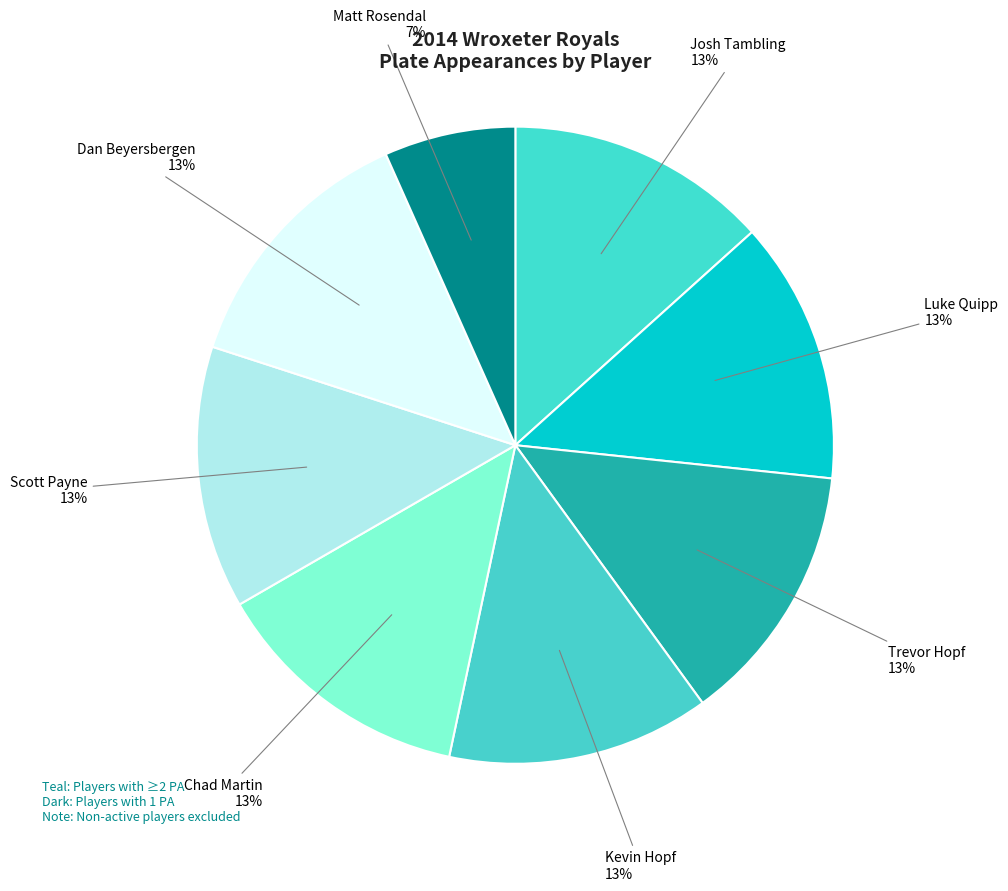

How many slices are in this pie chart?

8